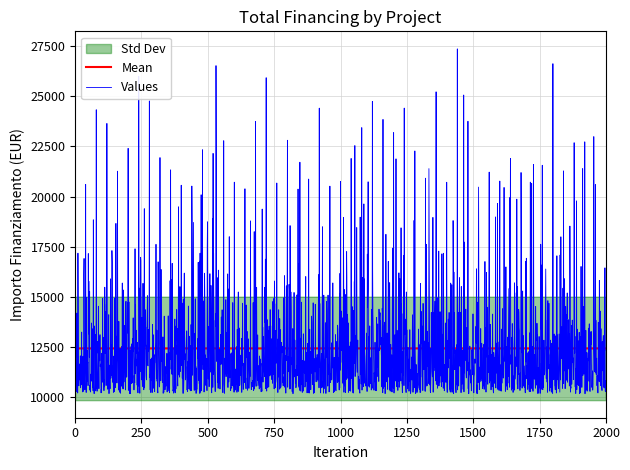

Approximately how many times larger is the value at 6 compared to 16?

1.0